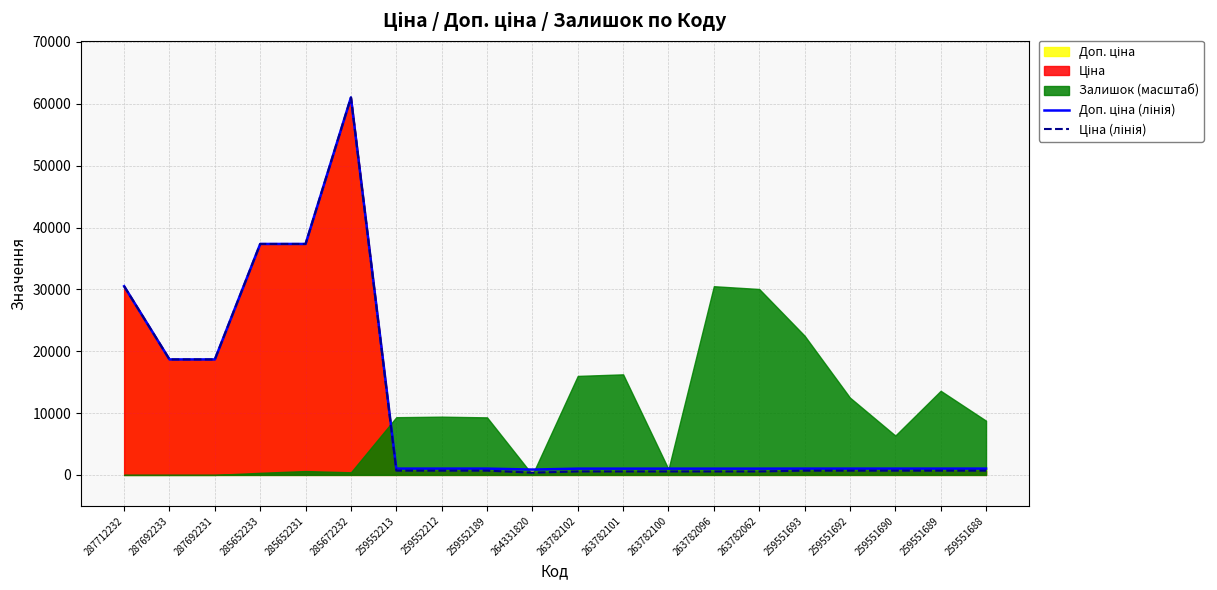

What position from the right is 285652233?

17